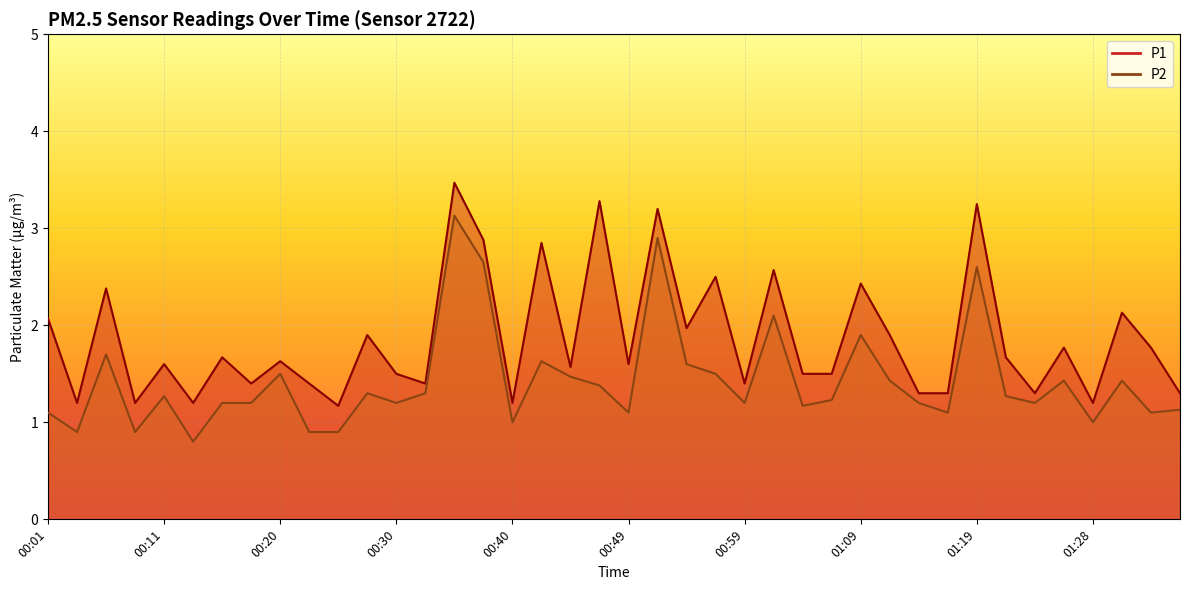

How many interior local valleys does the P2 series have?

12